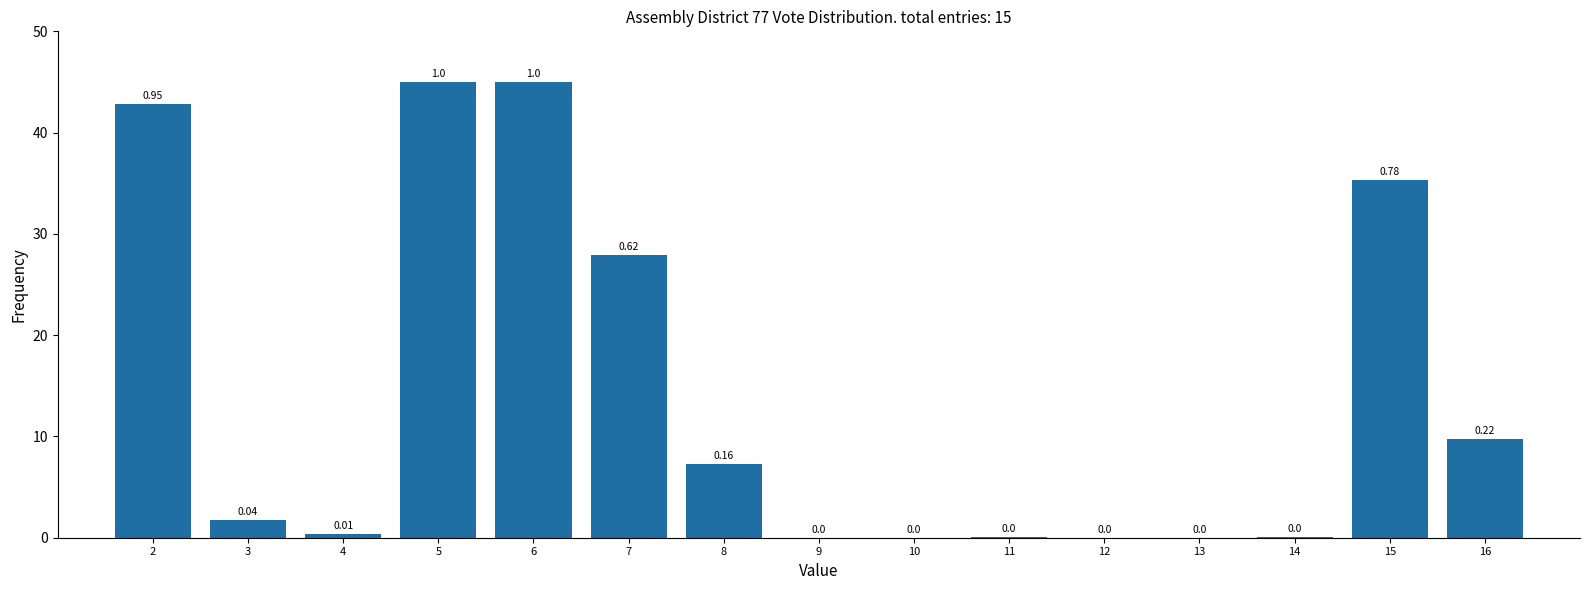

Which has a higher value, 6 or 3?

6